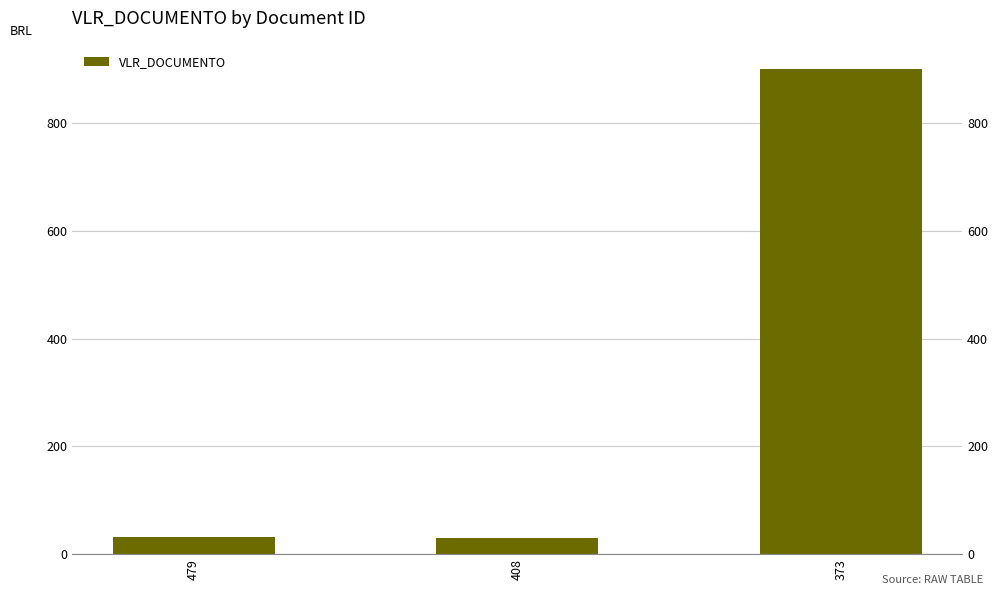

Which label corresponds to the smallest value in the chart?

408